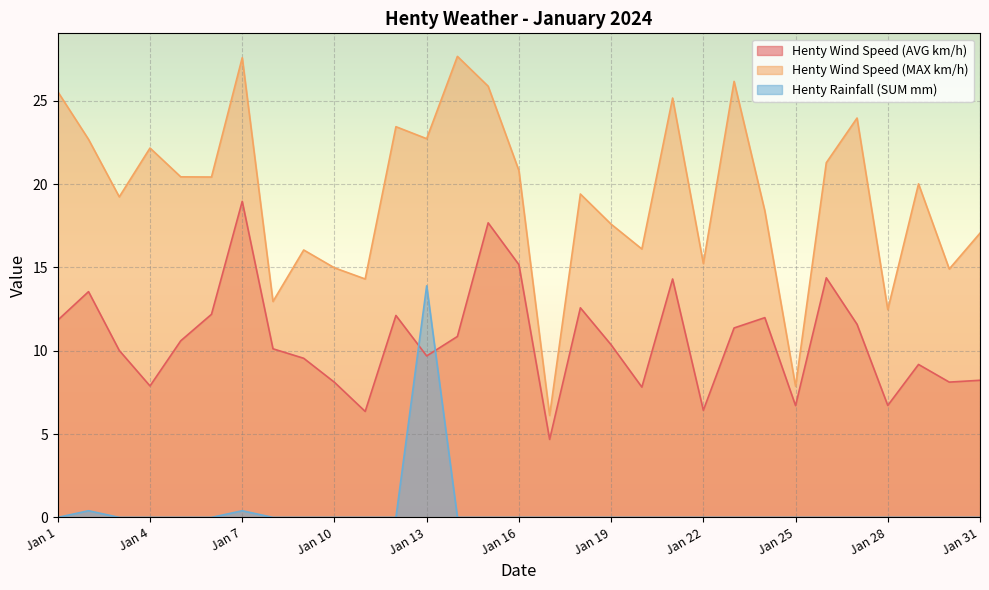

At which label does Henty Wind Speed (MAX km/h) reach its peak?

Jan 14